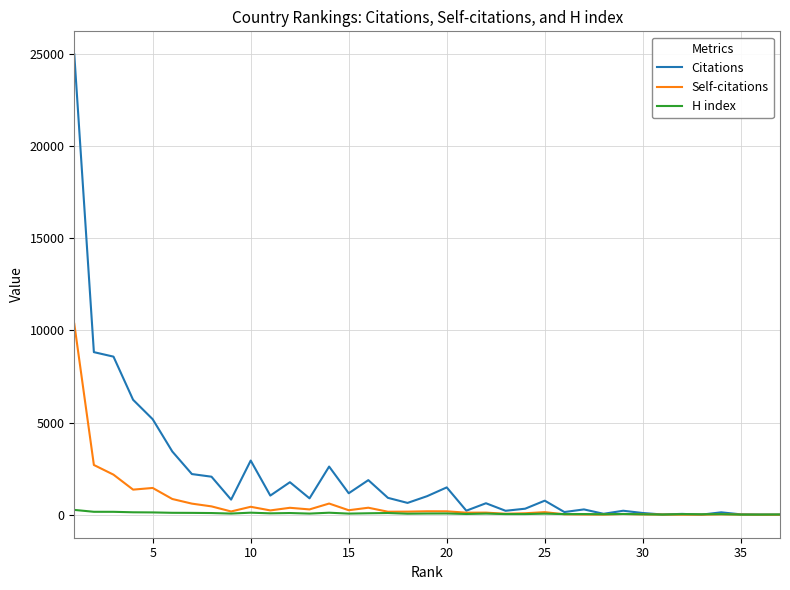

Which series has the widest spread of values?

Citations